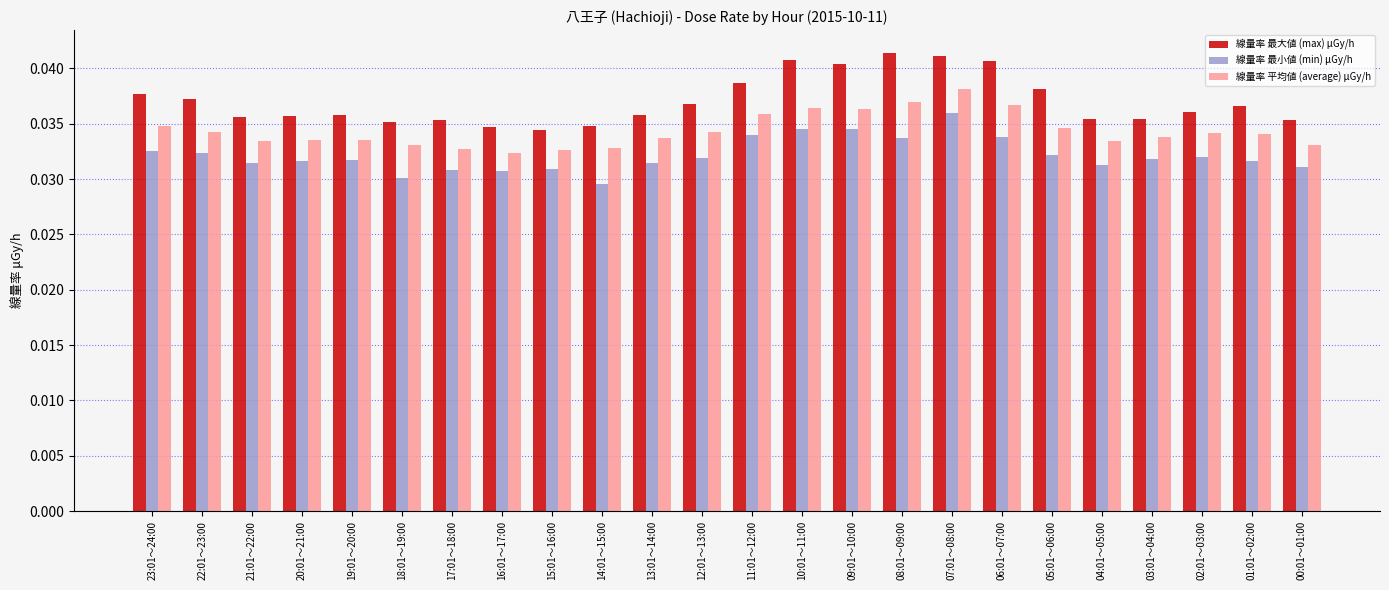

Is it true that 線量率 最小値 (min) μGy/h equals 0.1 at 21:01～22:00?

False